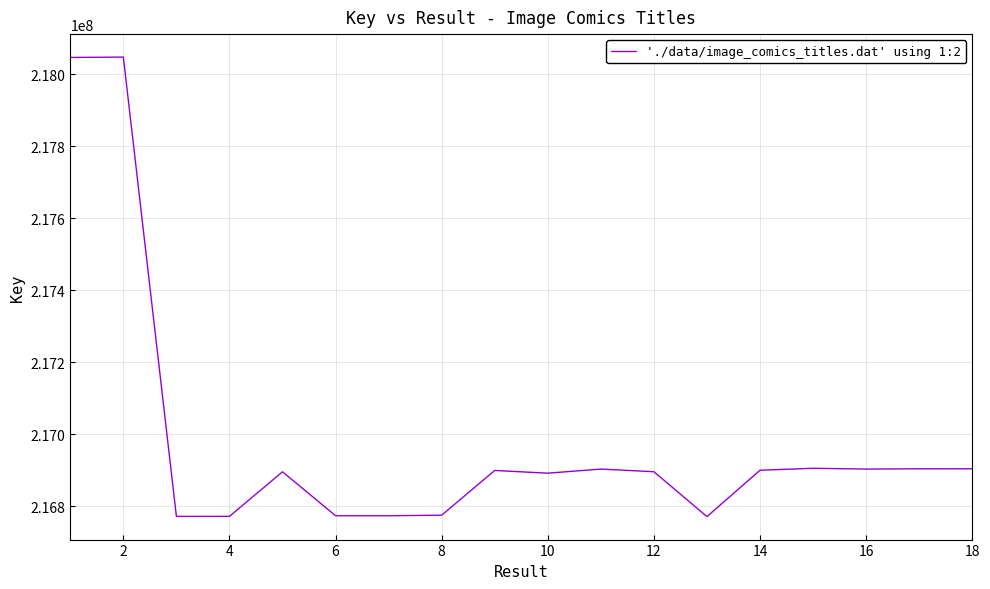

What is the difference between the maximum and minimum values?

1277437